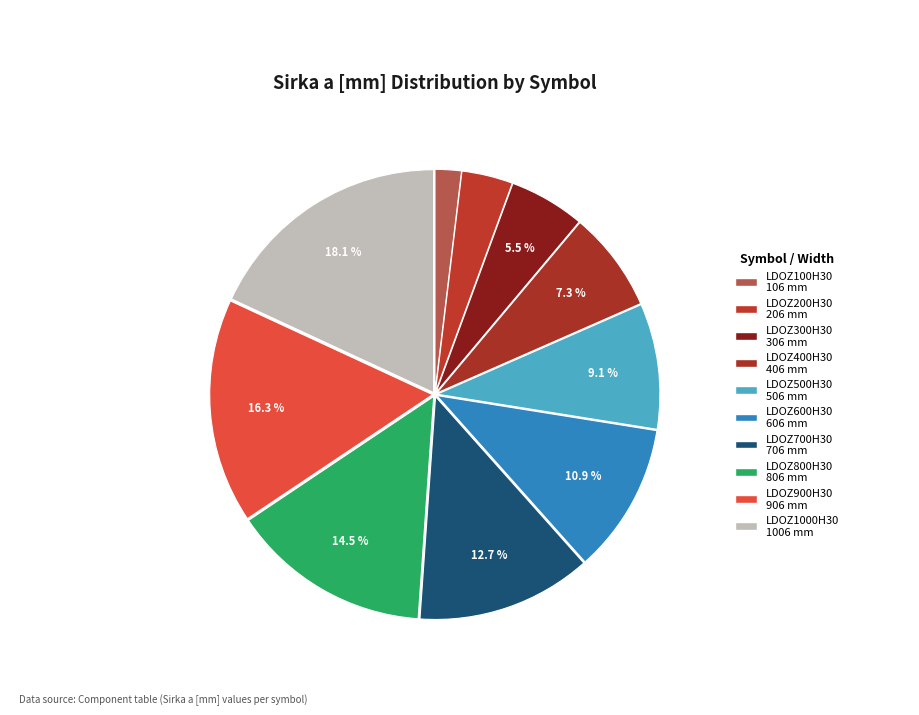

Count the number of slices in the pie.

10